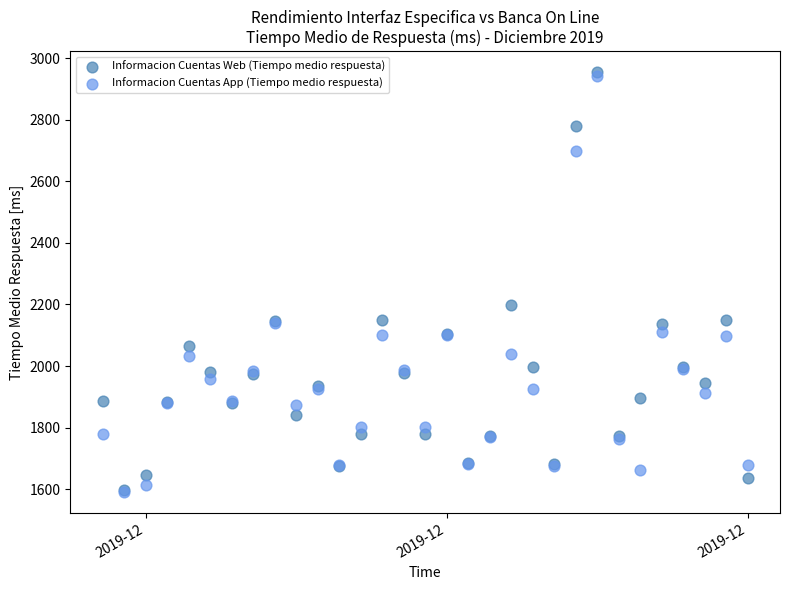

Across all series, what Y value is closest to 2272?

2198.0